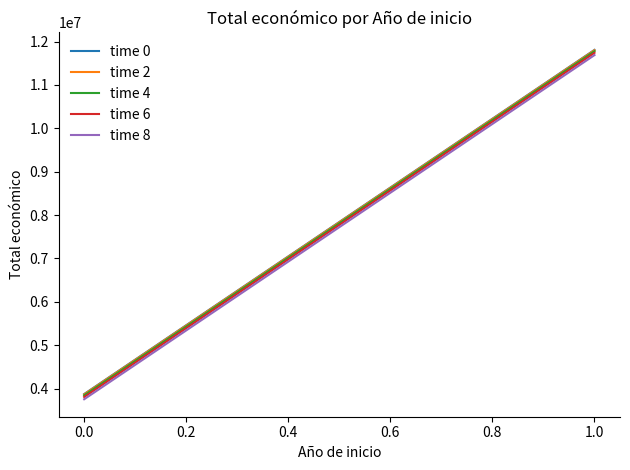

True or false: time 8 and time 4 intersect in this chart.

False